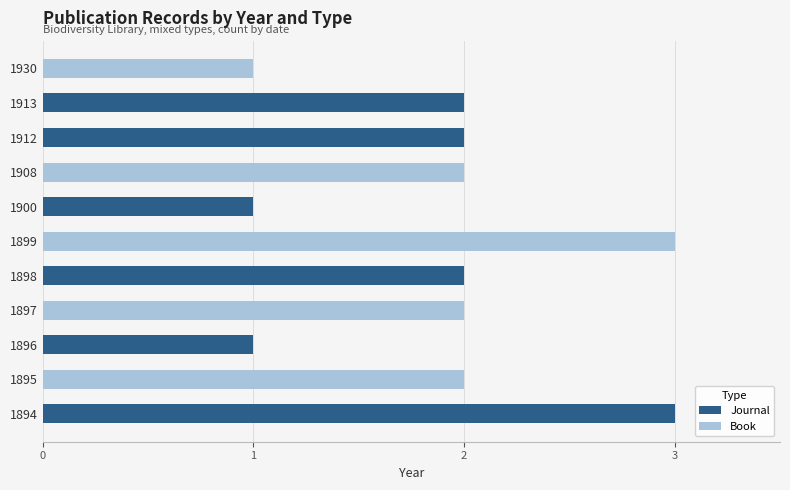

True or false: Journal has a value of -2 at 1930.

False